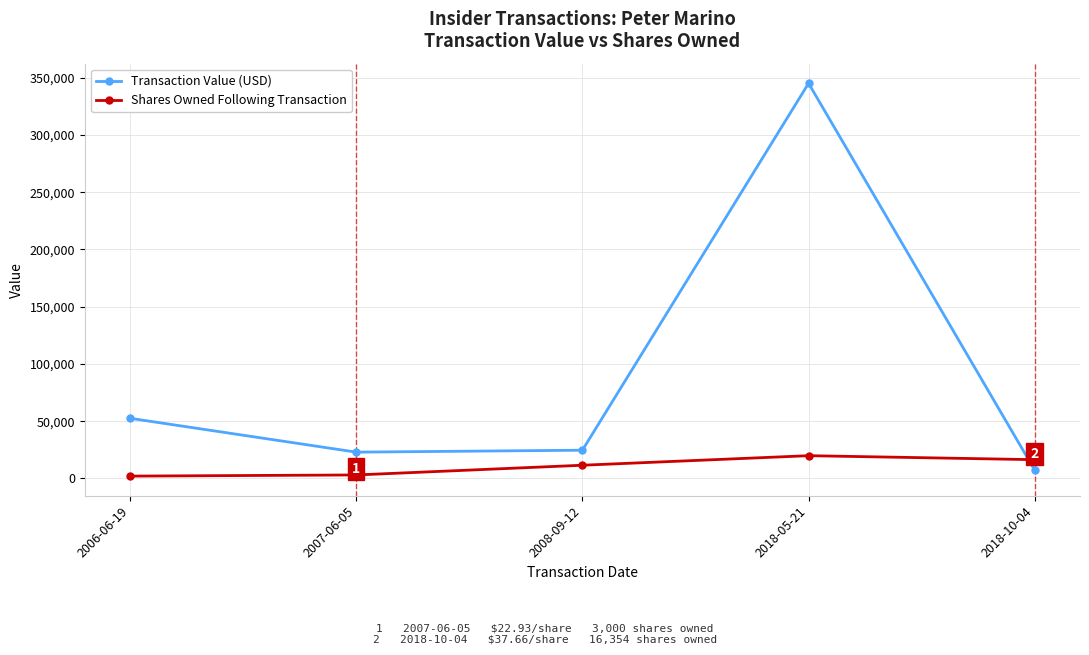

True or false: Shares Owned Following Transaction and Transaction Value (USD) cross at least once.

True